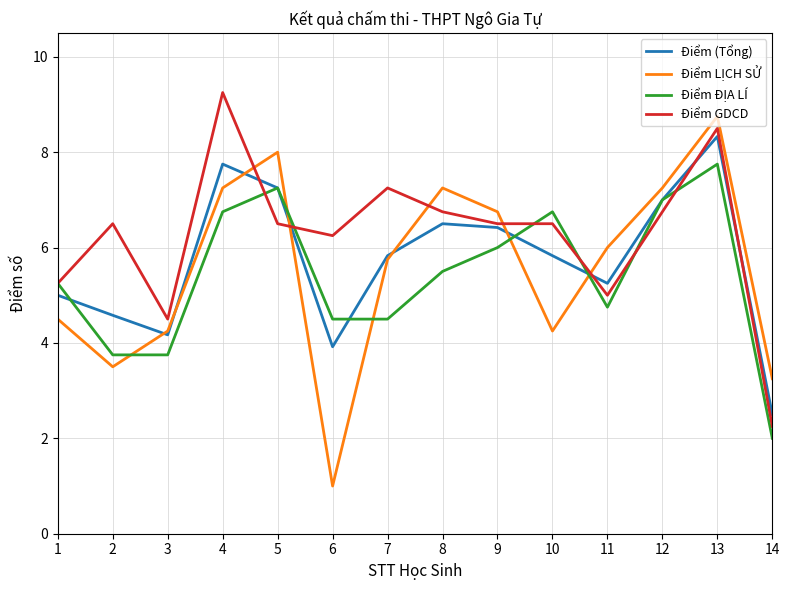

Count the number of data series in this chart.

4